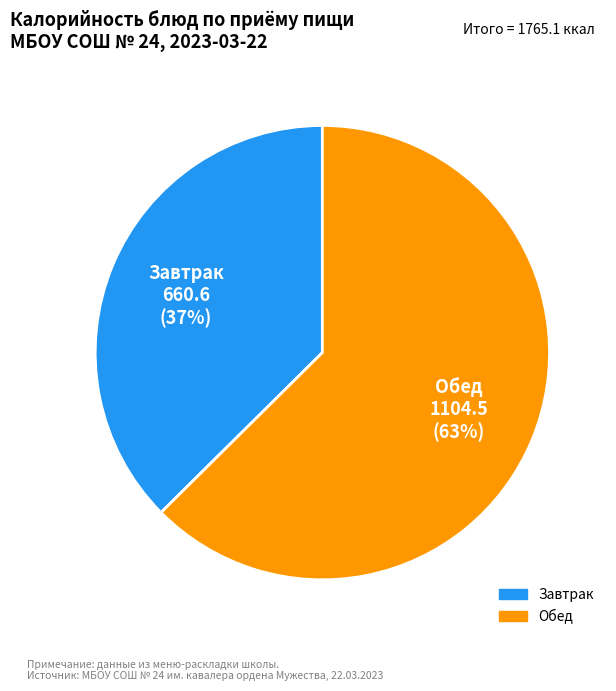

Is there any slice that represents more than half of the pie?

Yes